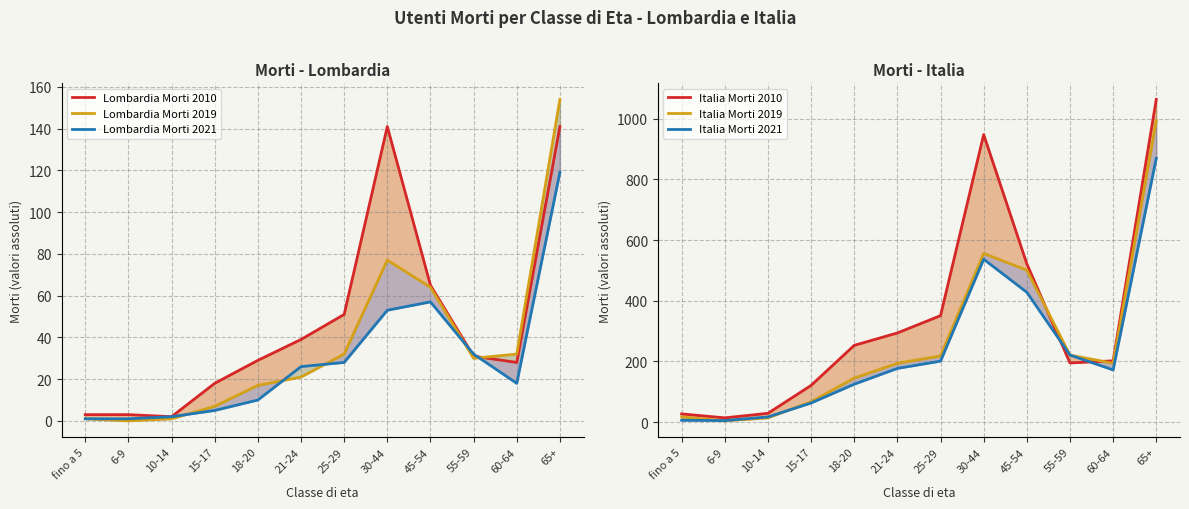

What is the sum of all Lombardia Morti 2021 values?

352